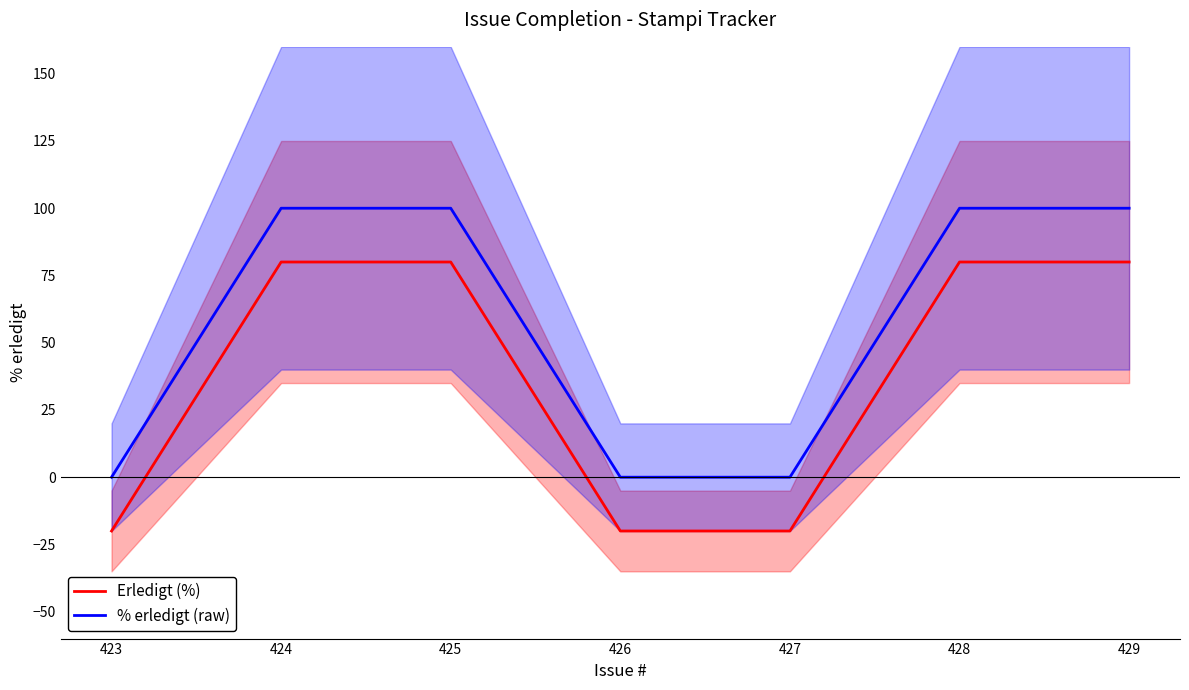

Which series has the largest range (max minus min)?

Erledigt (%)